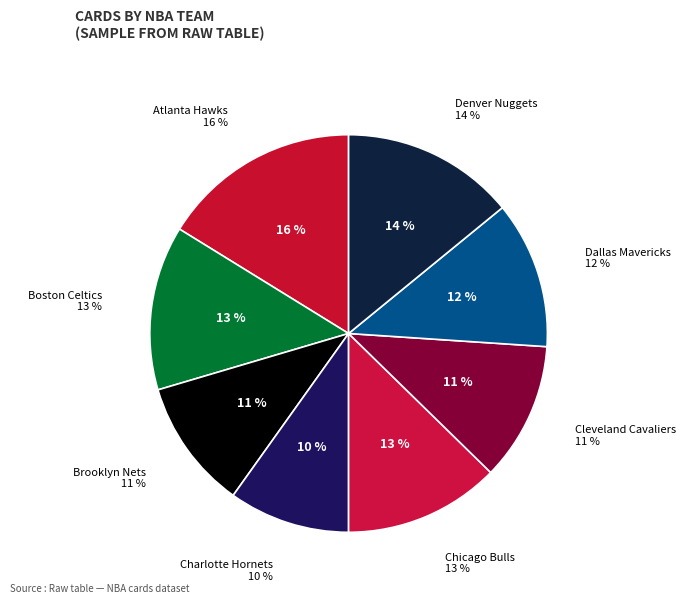

How many segments does this pie chart have?

8